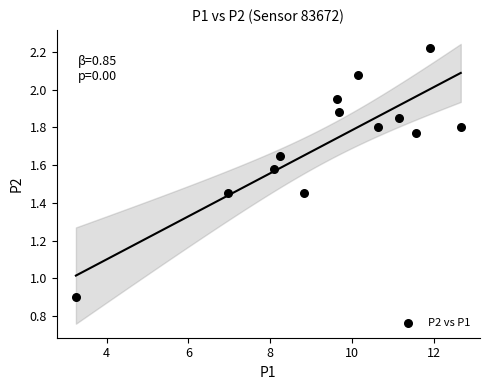

What is the range of X values (max minus min)?

9.4